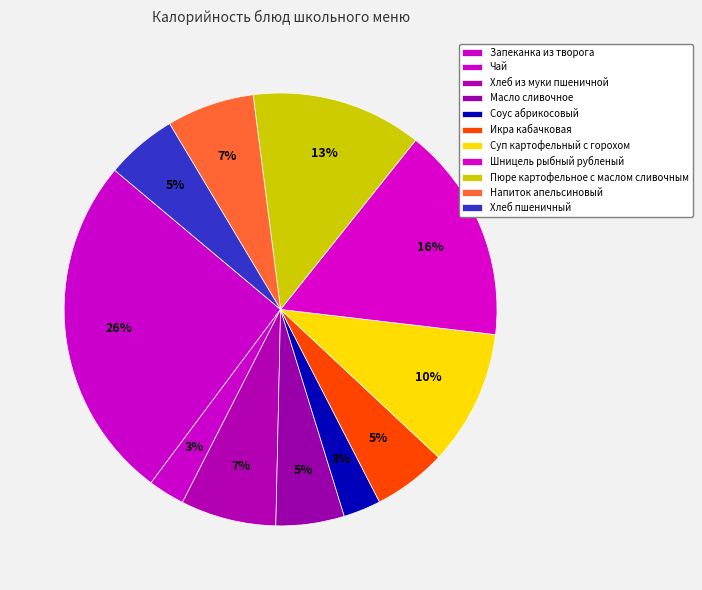

How many segments does this pie chart have?

11